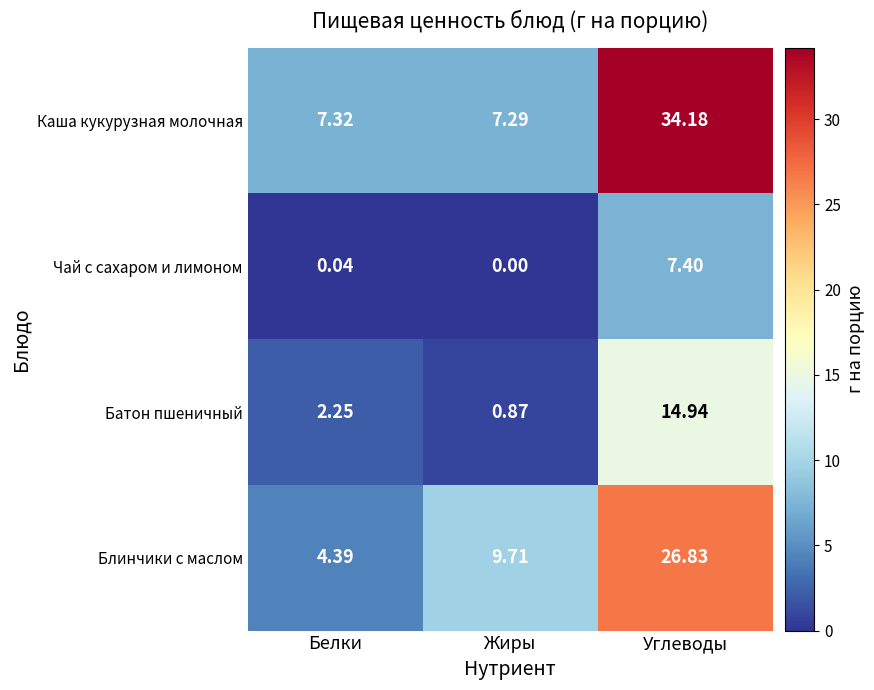

Is the value of Каша кукурузная молочная at Углеводы greater than the value of Блинчики с маслом at Жиры?

Yes